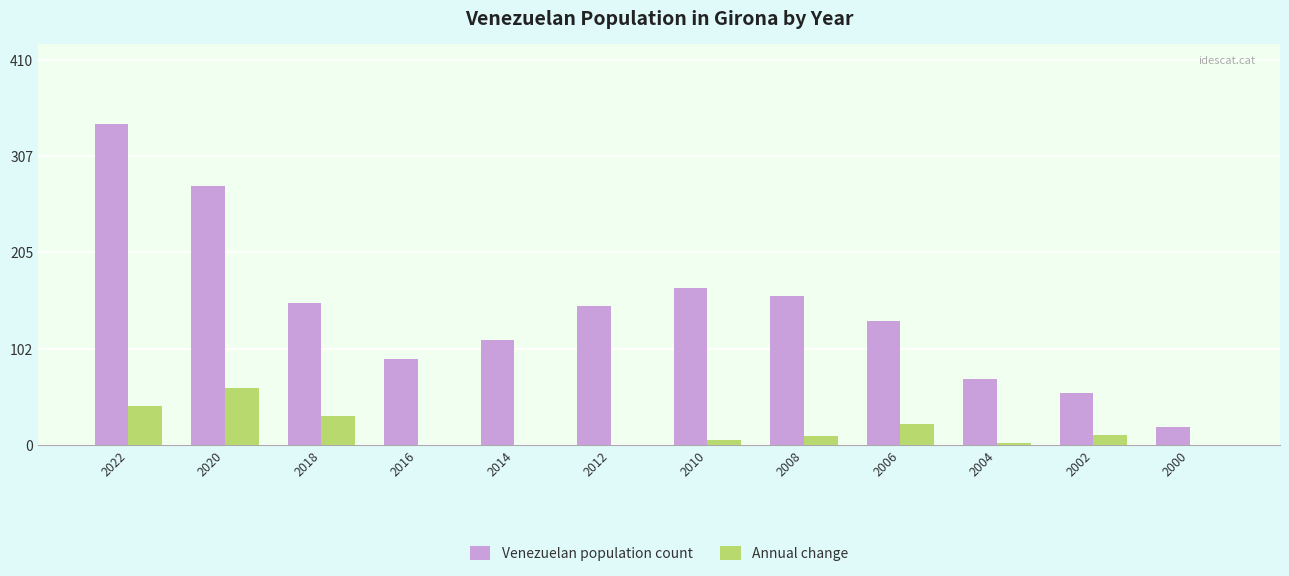

Which category has the lowest value in the Venezuelan population count series?

2000